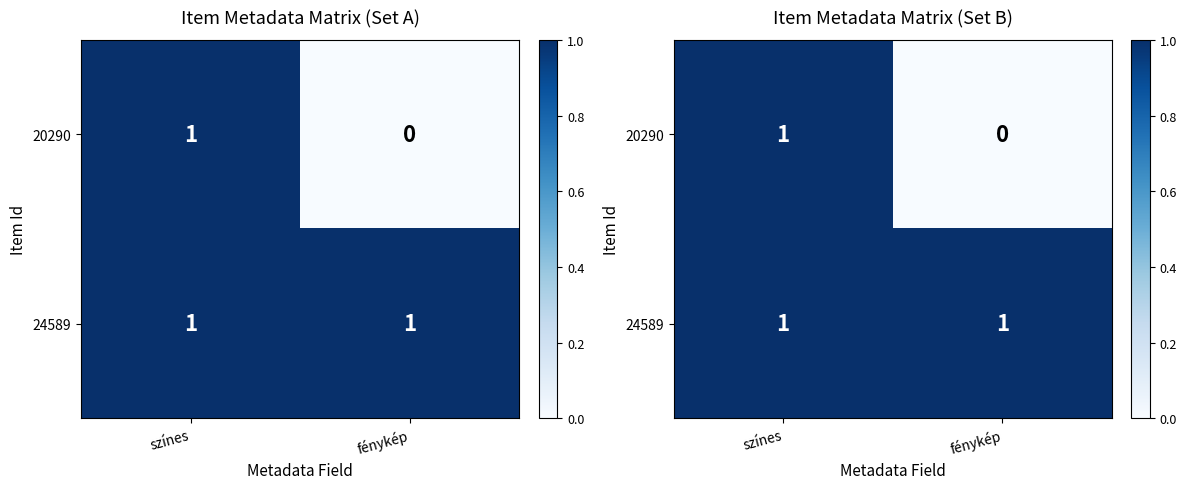

What value does the 24589 series have at fénykép?

1